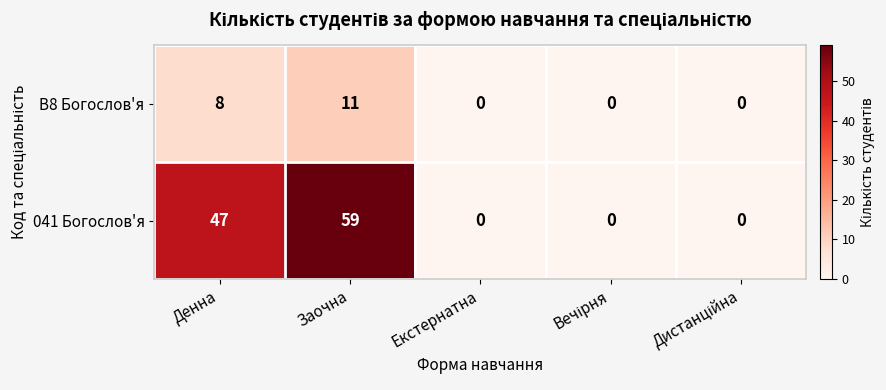

What is the difference between the maximum and minimum values in the 041 Богослов'я series?

59